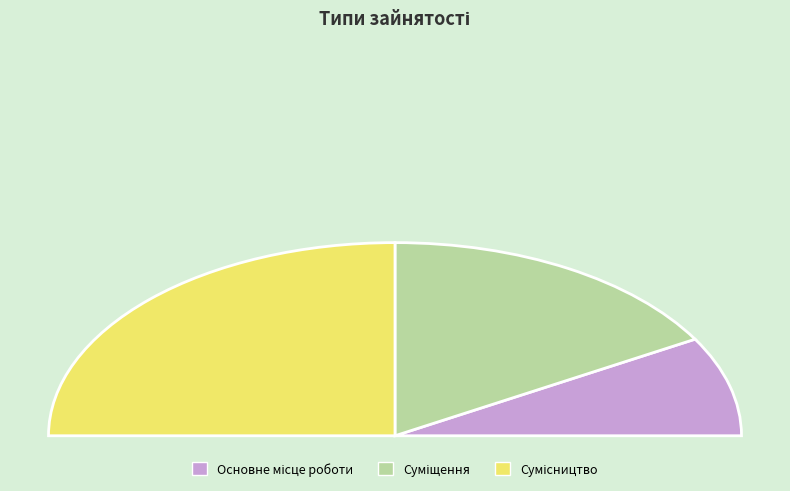

How many segments does this pie chart have?

3